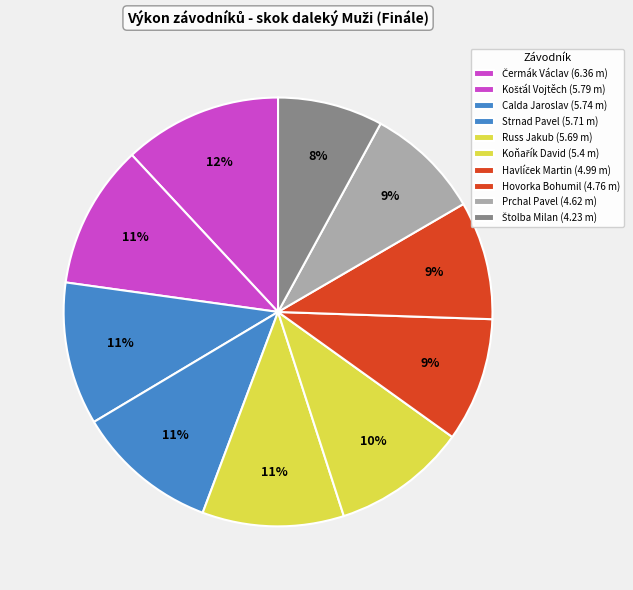

How many slices are in this pie chart?

10